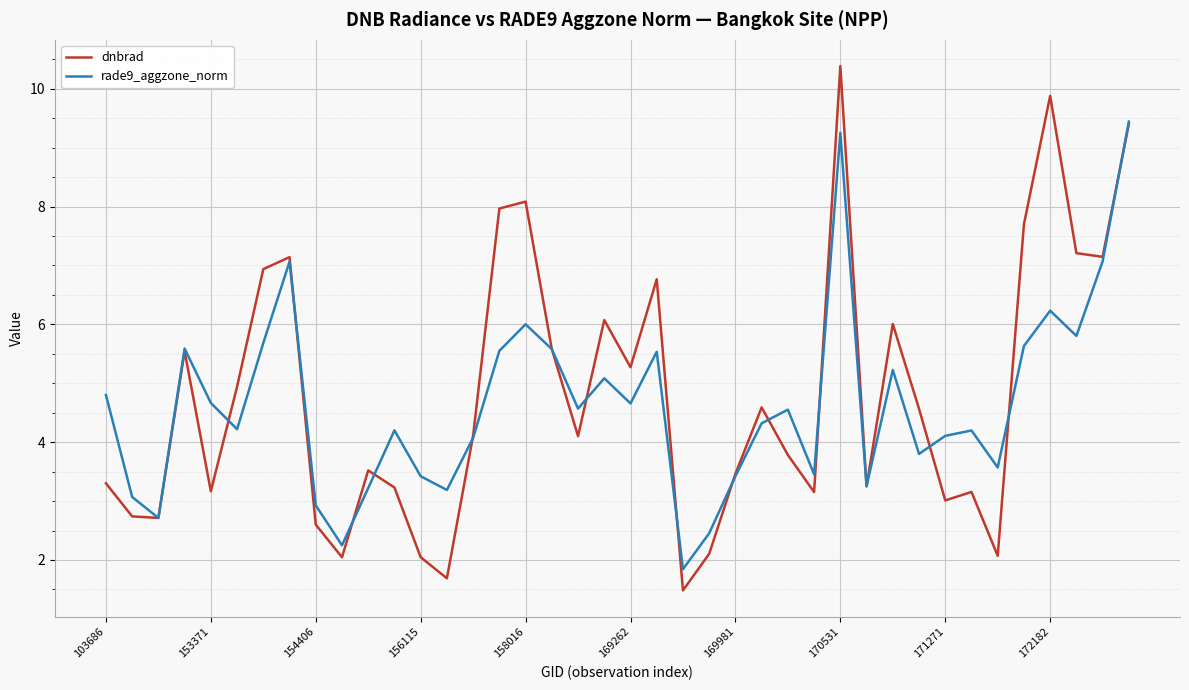

What is the minimum value for dnbrad?

1.5